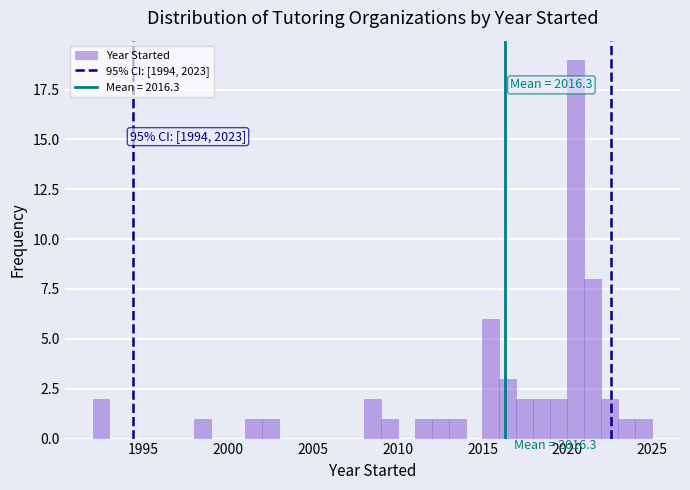

Around what value on the x-axis is the tallest bar? Give the approximate position of its centre, as read against the axis.

2020.5